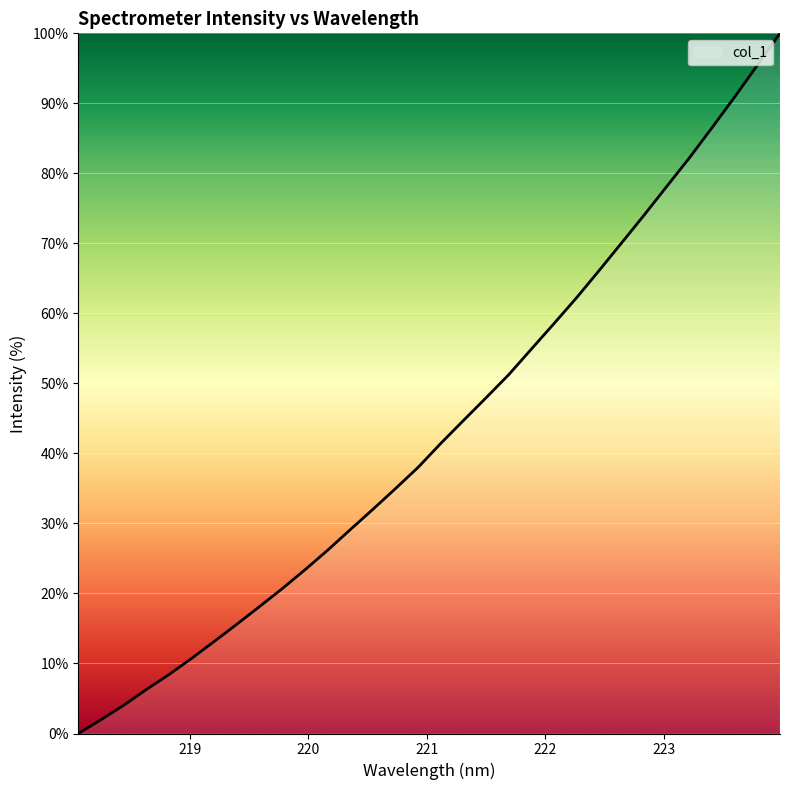

What is the greatest value displayed?

100.0